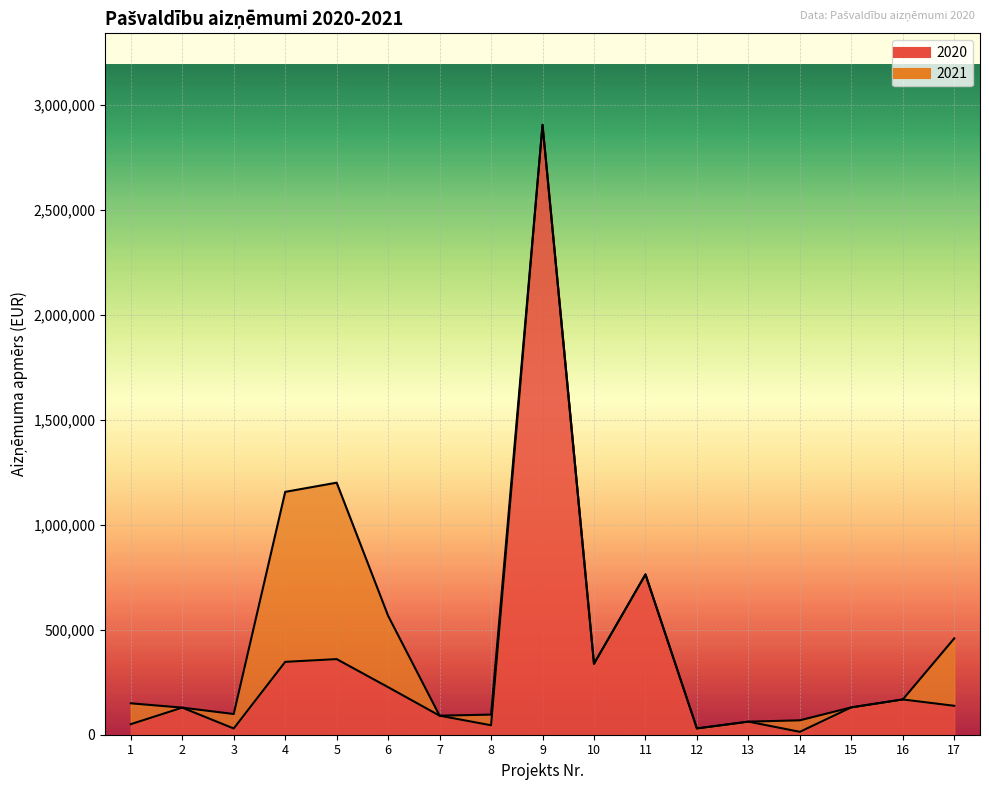

Reading left to right, list all the values displayed in this chart.

1=50216	2=129000	3=29617	4=347107	5=360245	6=226503	7=90705	8=45000	9=2905742	10=337923	11=763605	12=29946	13=62235	14=13734	15=130269	16=167971	17=137700